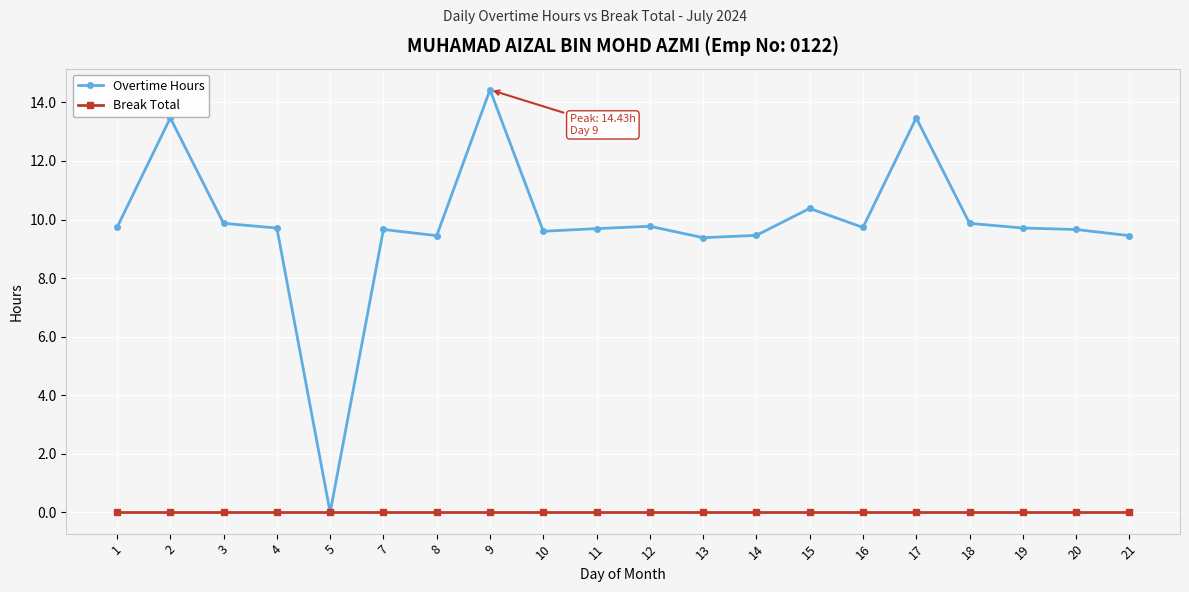

Which category has the lowest value in the Overtime Hours series?

5